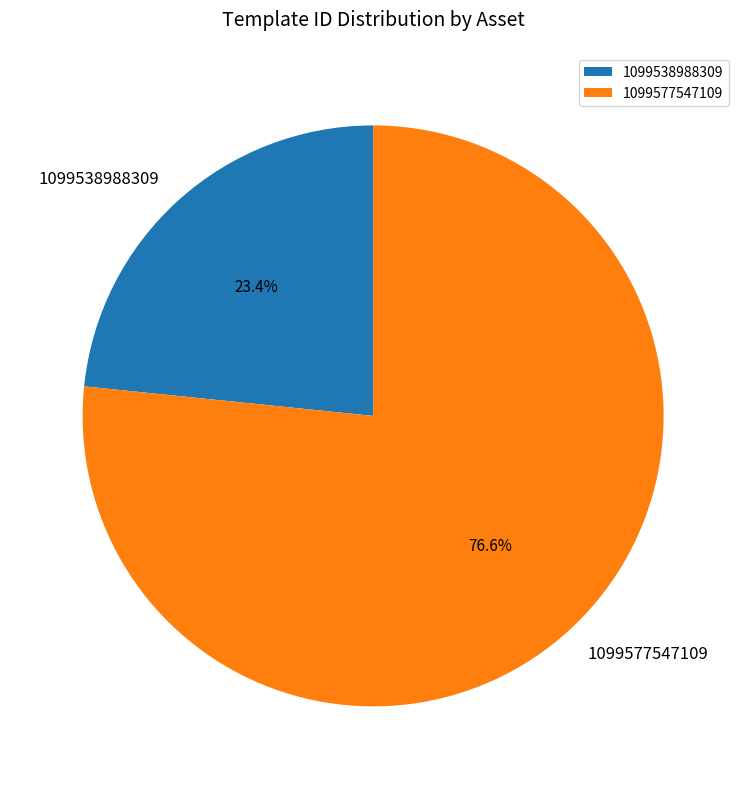

What is the largest slice in the pie chart?

1099577547109